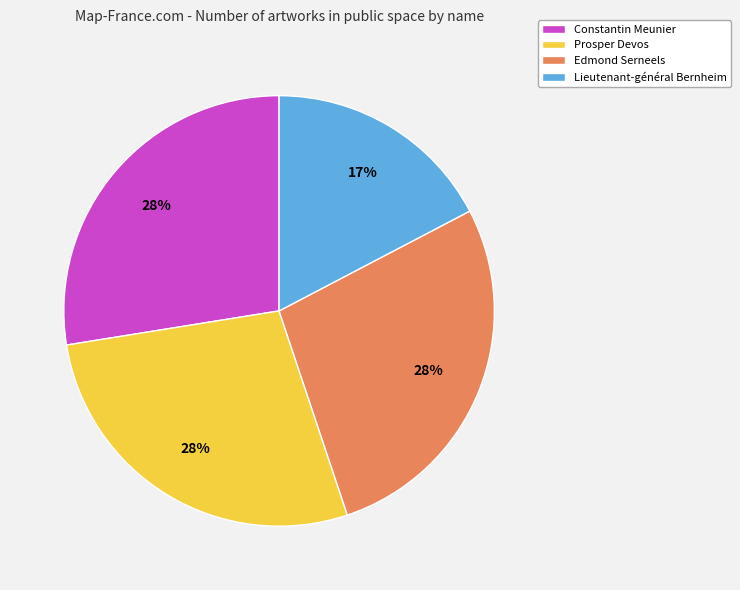

Count the number of slices in the pie.

4